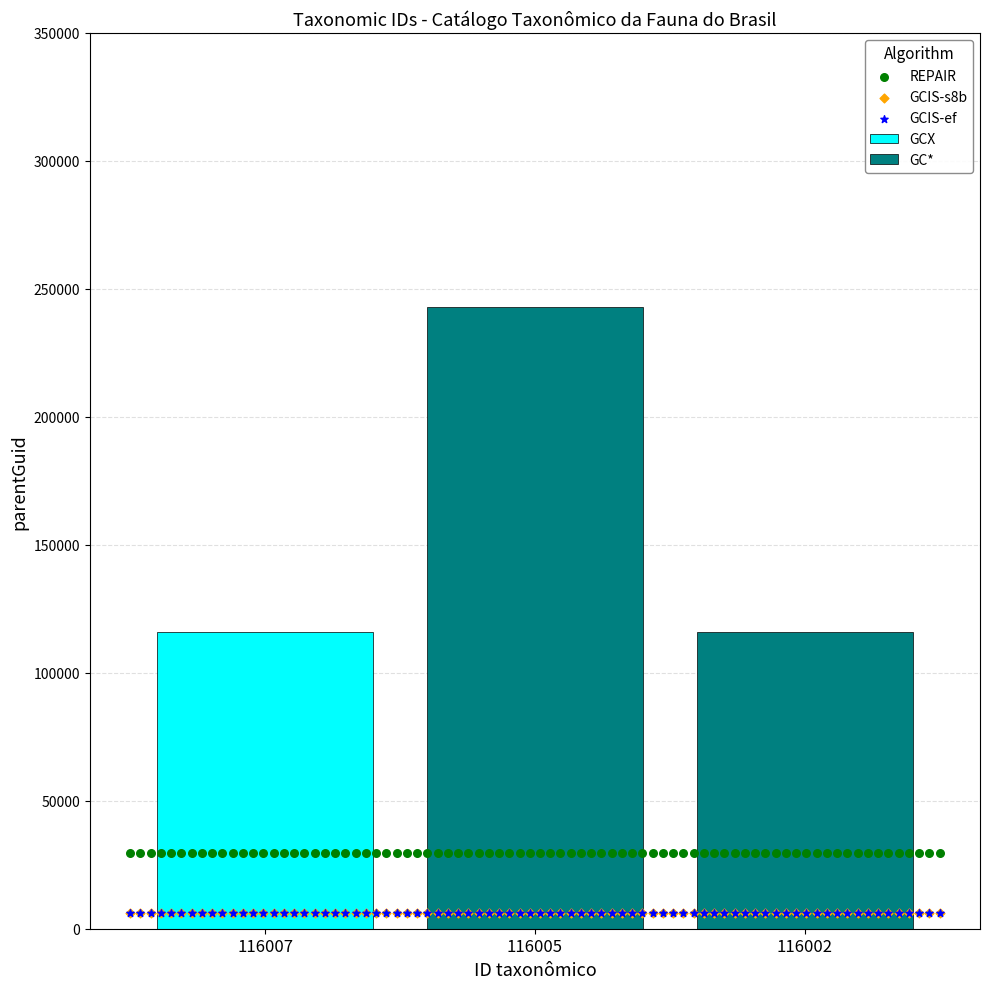

Which has a higher value, 116007 or 116005?

116005